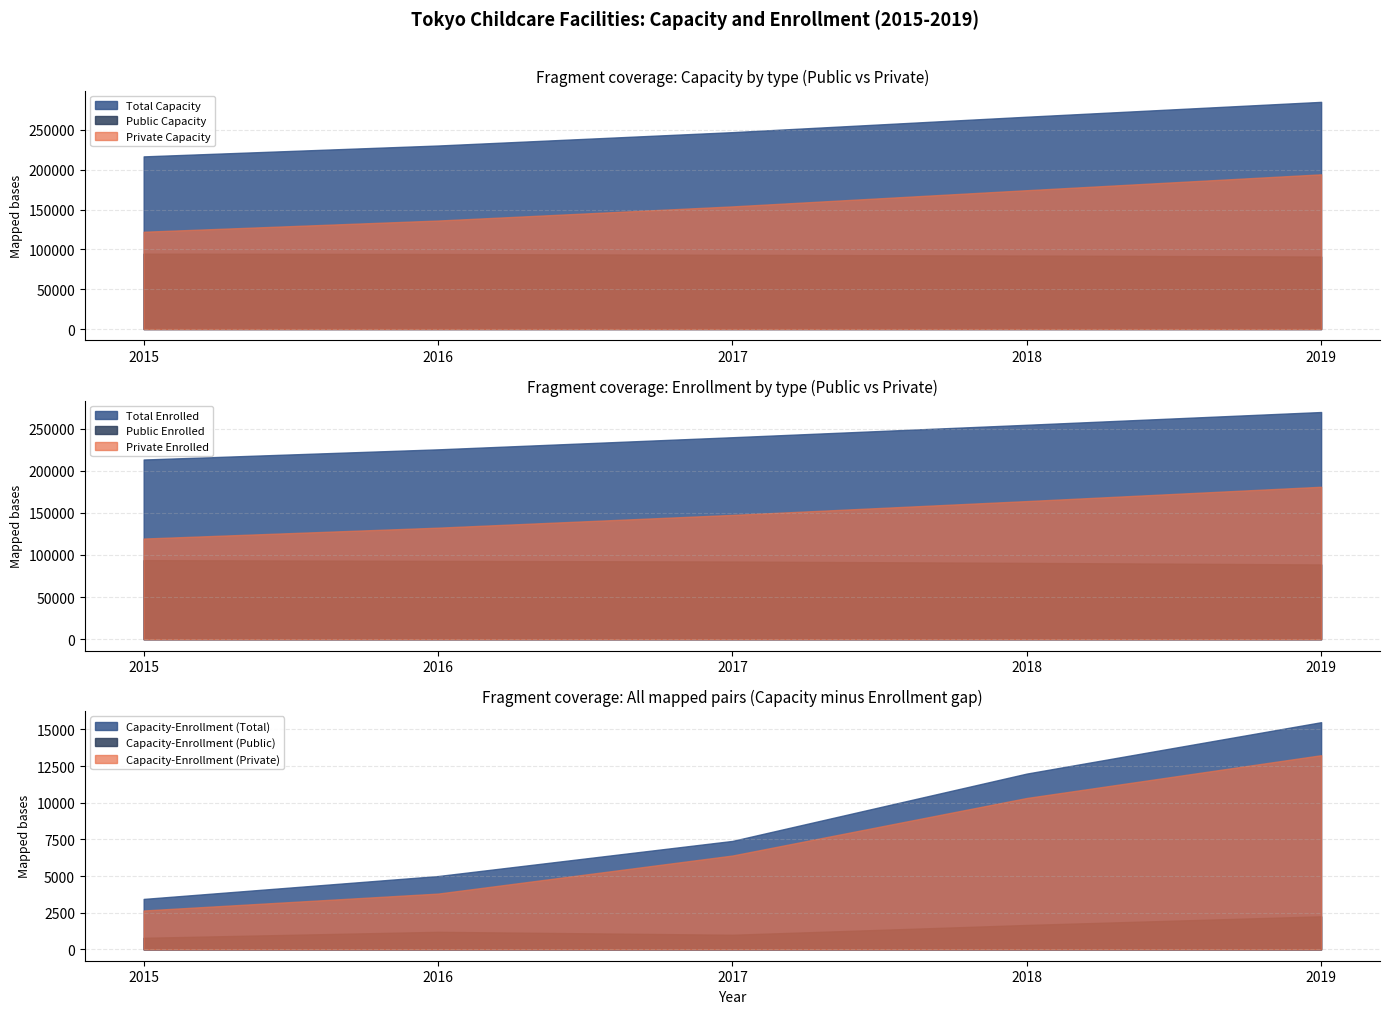

List the labels in order of Total Capacity value, smallest first.

2015, 2016, 2017, 2018, 2019